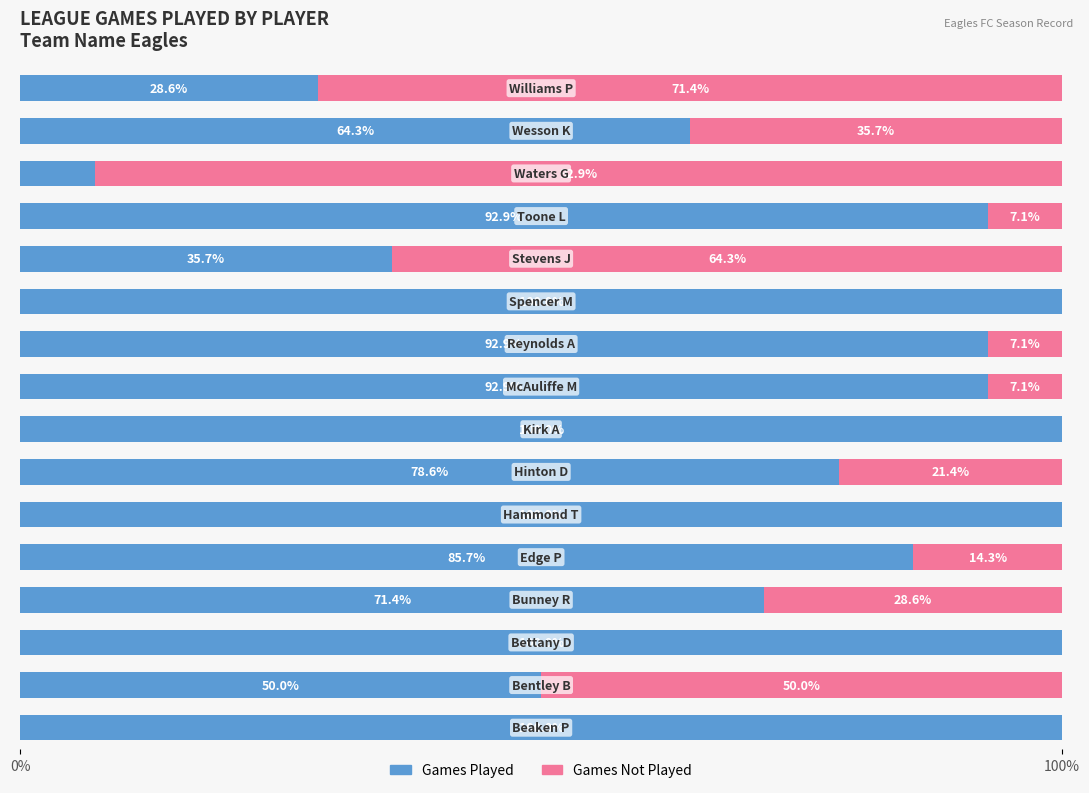

What is the maximum value for Games Played?

100.0